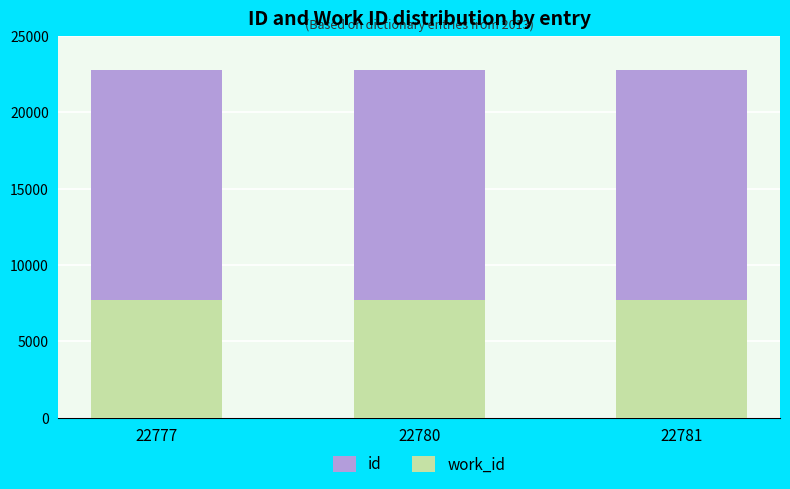

Between 22780 and 22781, which is larger?

22780